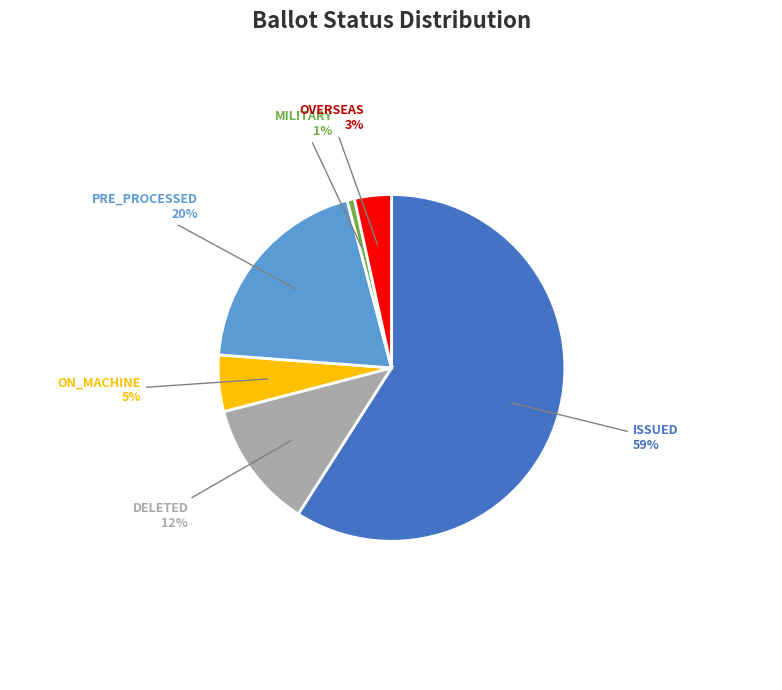

Is the sum of OVERSEAS and PRE_PROCESSED greater than half?

No